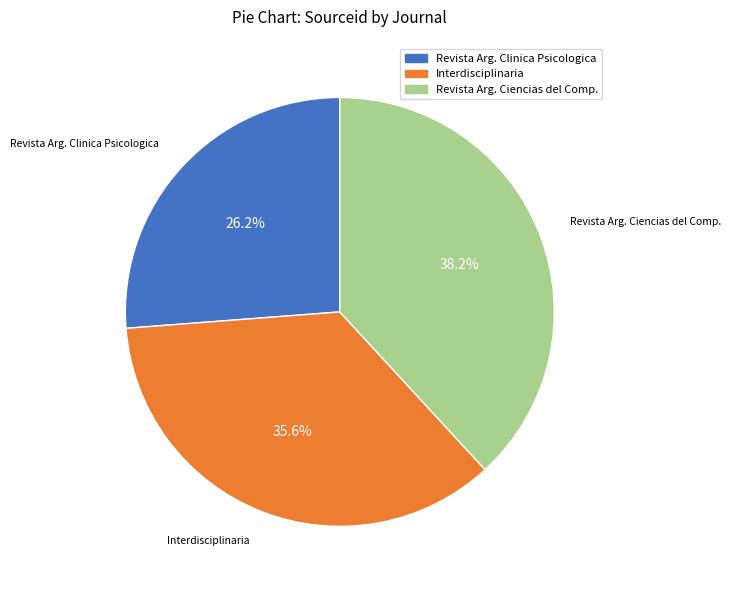

Rank the categories by value from highest to lowest.

Revista Arg. Ciencias del Comp., Interdisciplinaria, Revista Arg. Clinica Psicologica